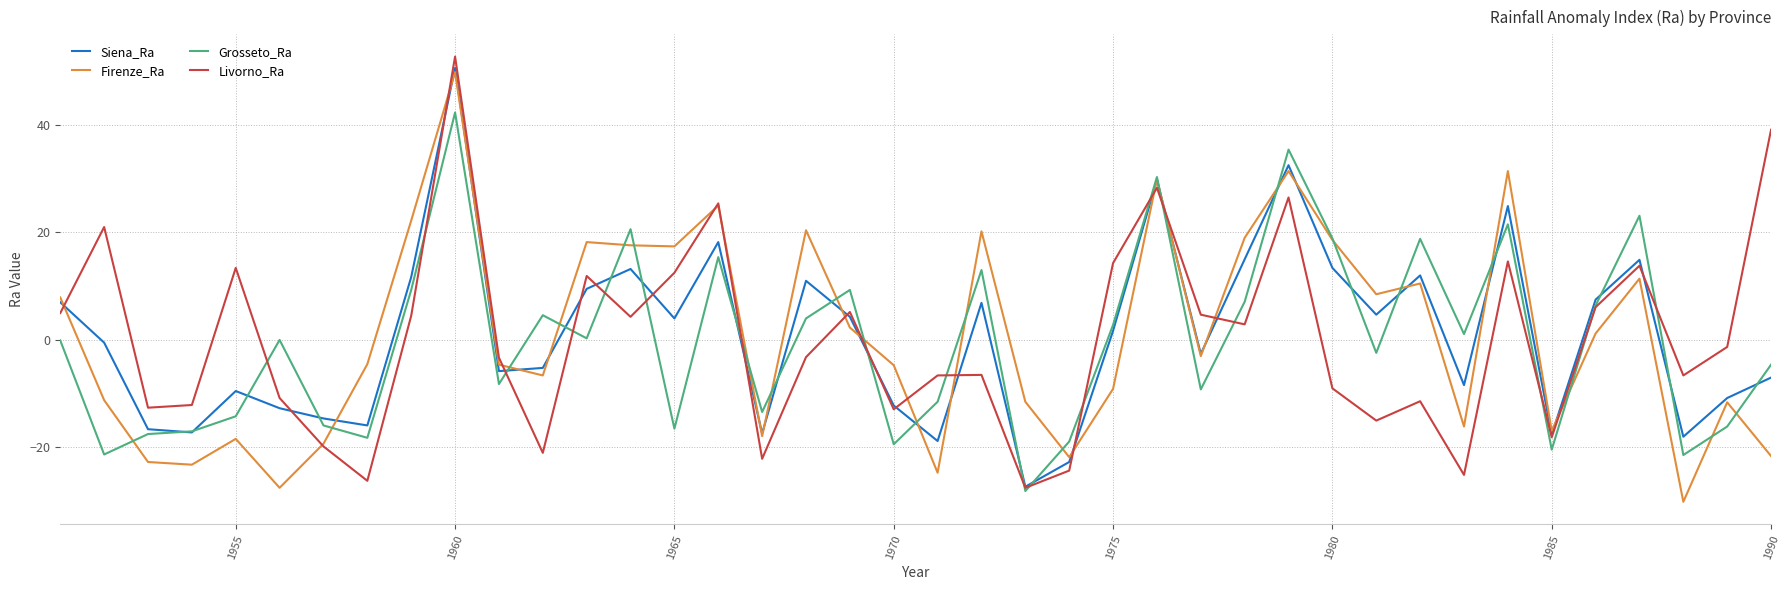

What is the lowest value of the Grosseto_Ra series?

-28.1